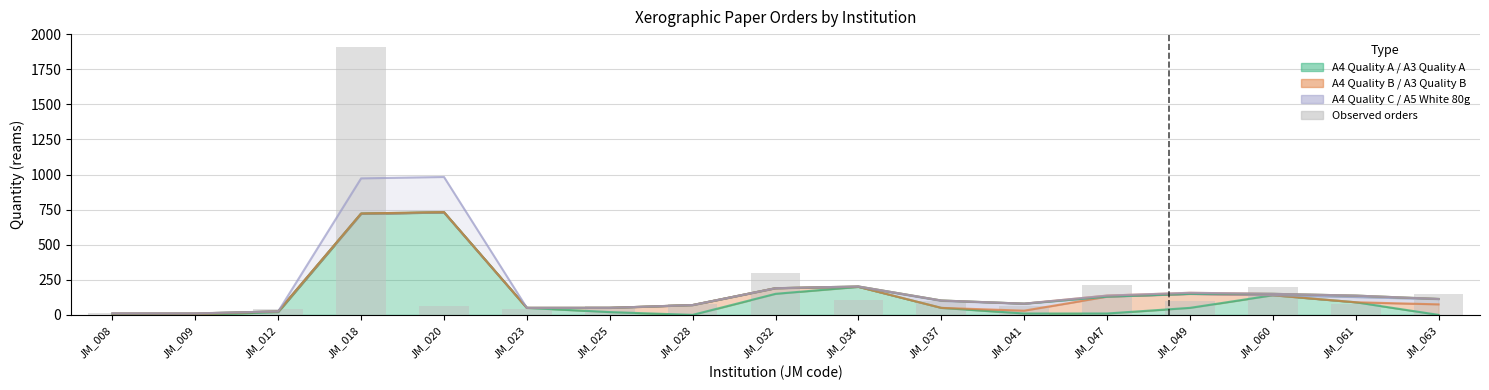

Where is the data nearest to the value 957?

JM_032